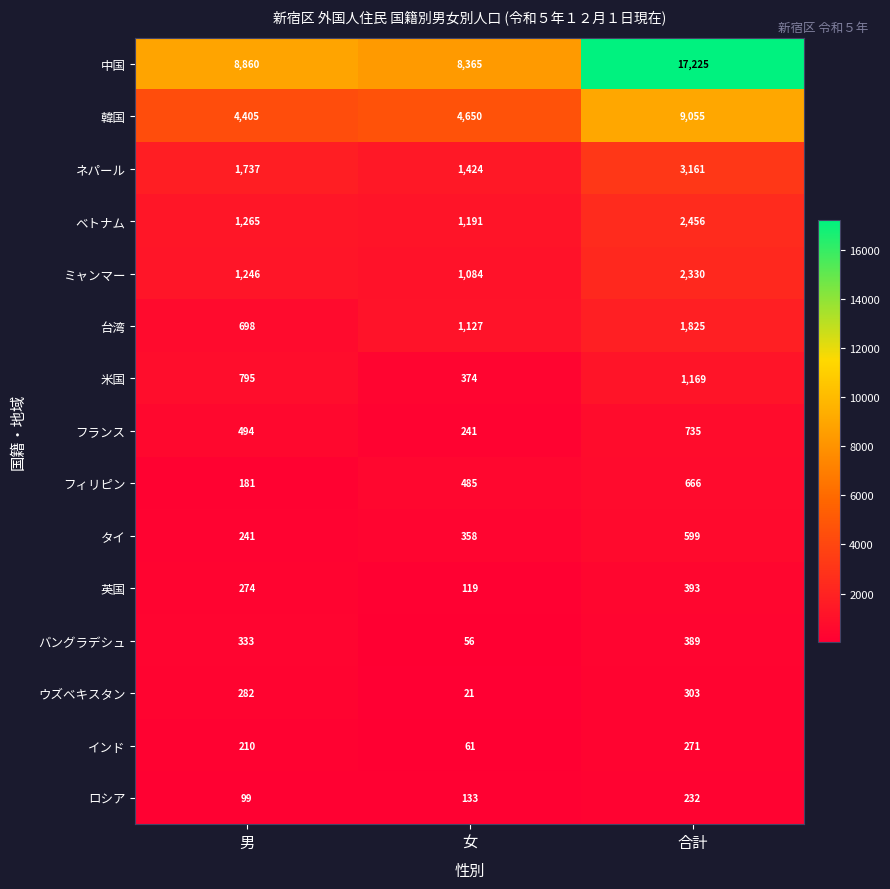

Count the number of categories in the chart.

3